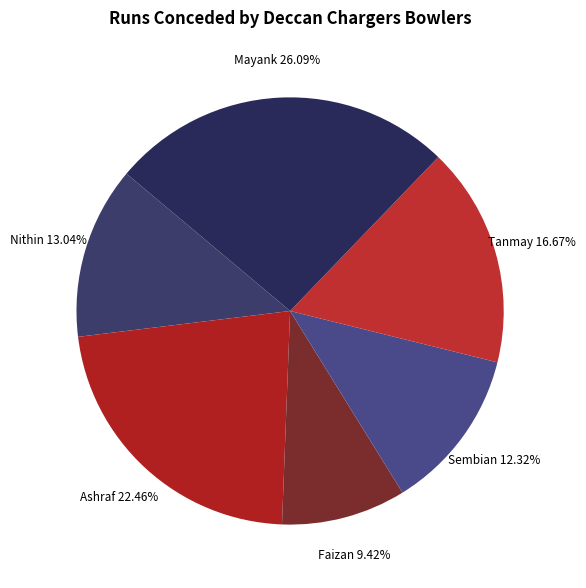

Is there any slice that represents more than half of the pie?

No